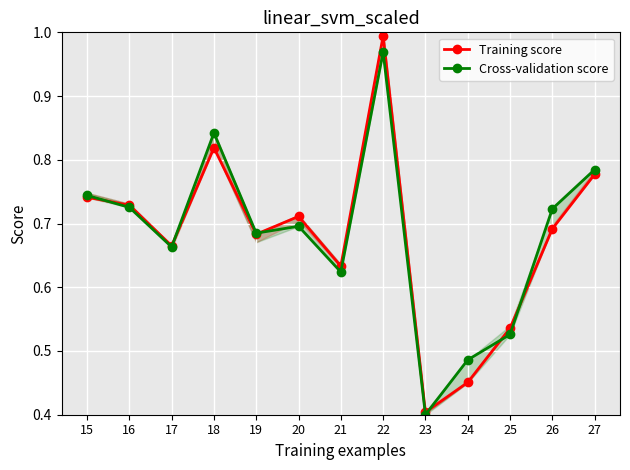

What is the value of the Training score point at the 10th from the left?

0.5